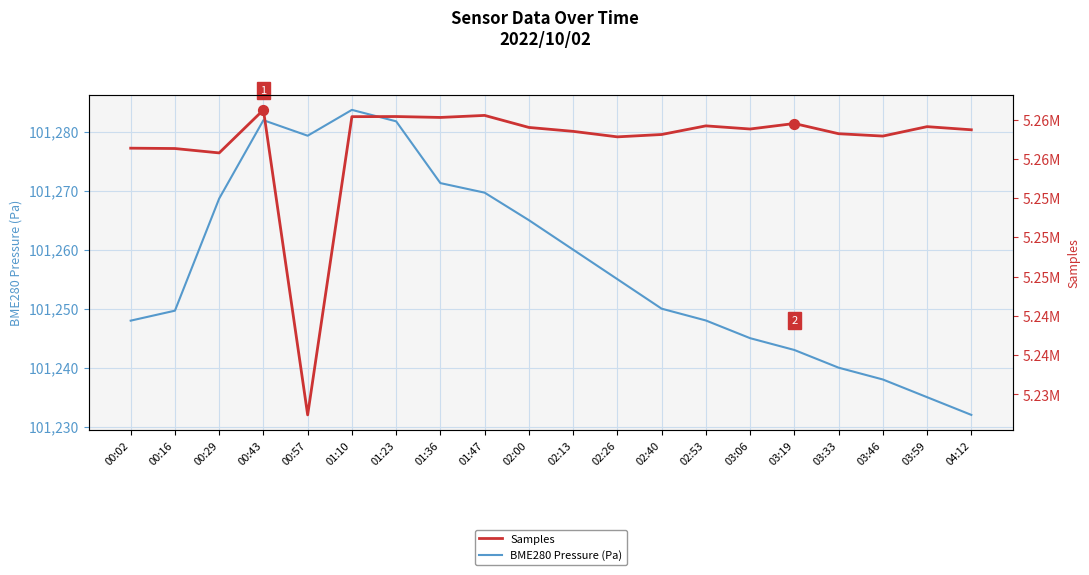

Which series reaches the maximum Y coordinate?

Samples